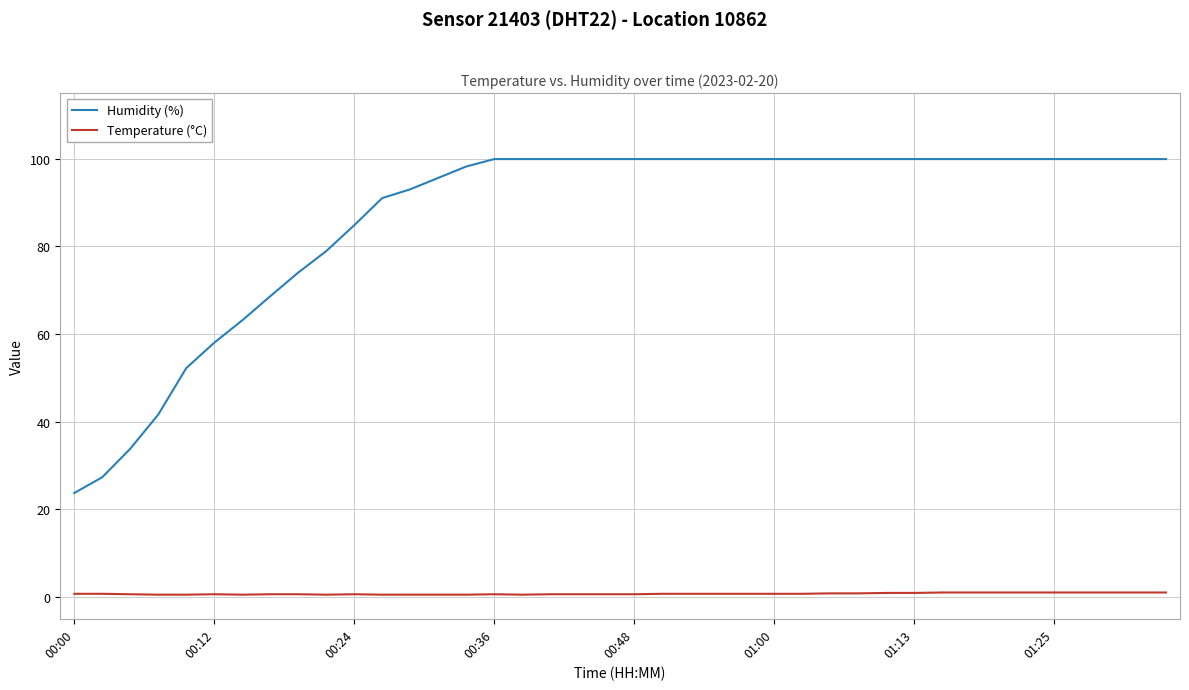

How many lines are shown in the chart?

2